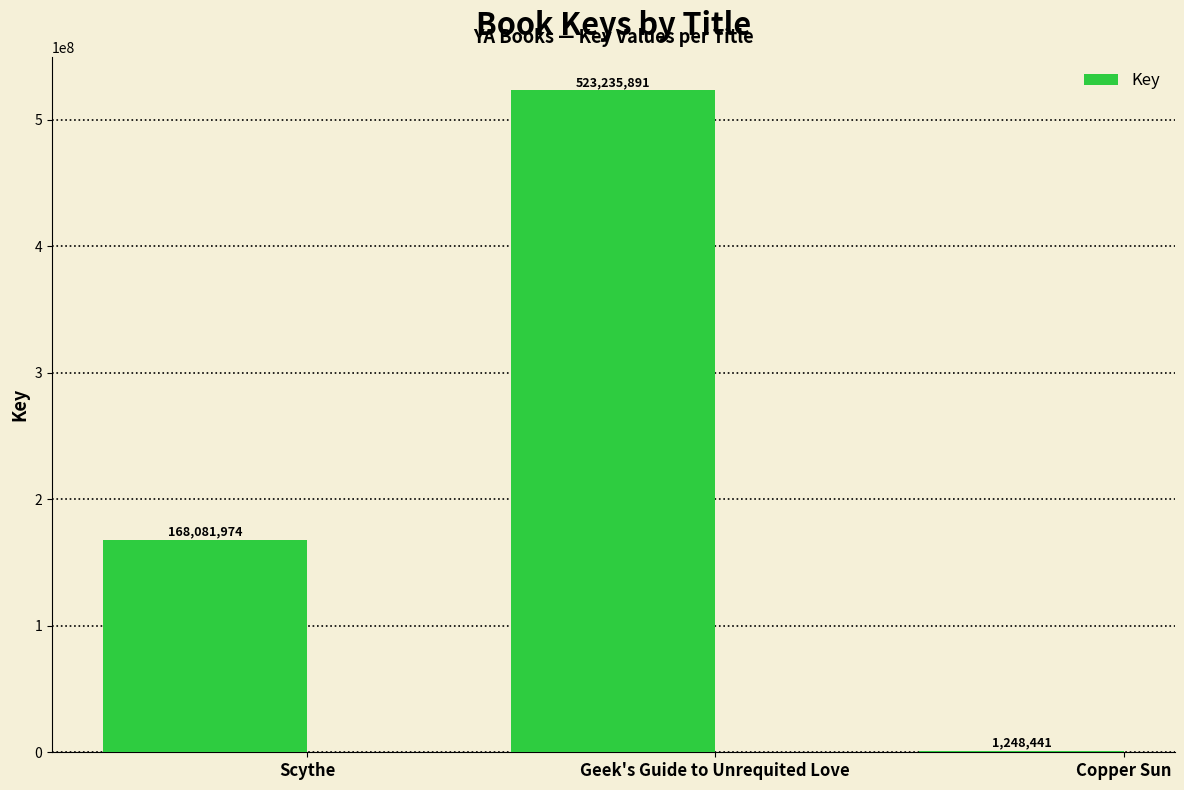

At which label is the value closest to 262242166?

Scythe